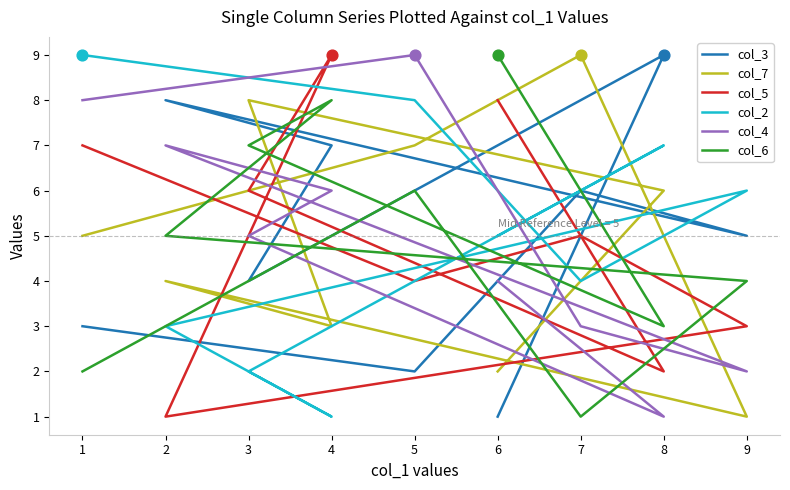

At how many categories does at least one series exceed 6?

8